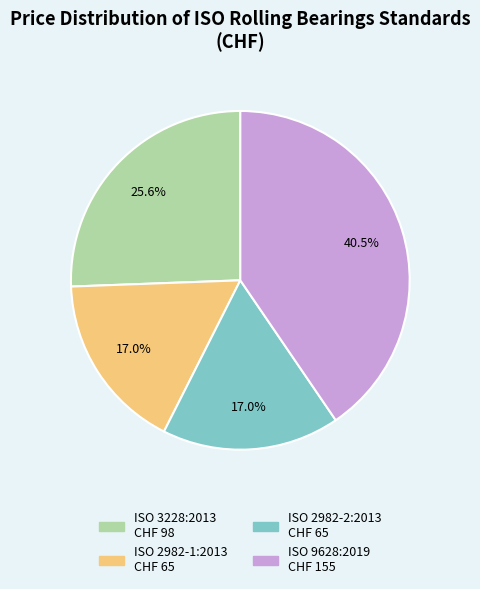

Between ISO 9628:2019 and ISO 3228:2013, which is larger?

ISO 9628:2019